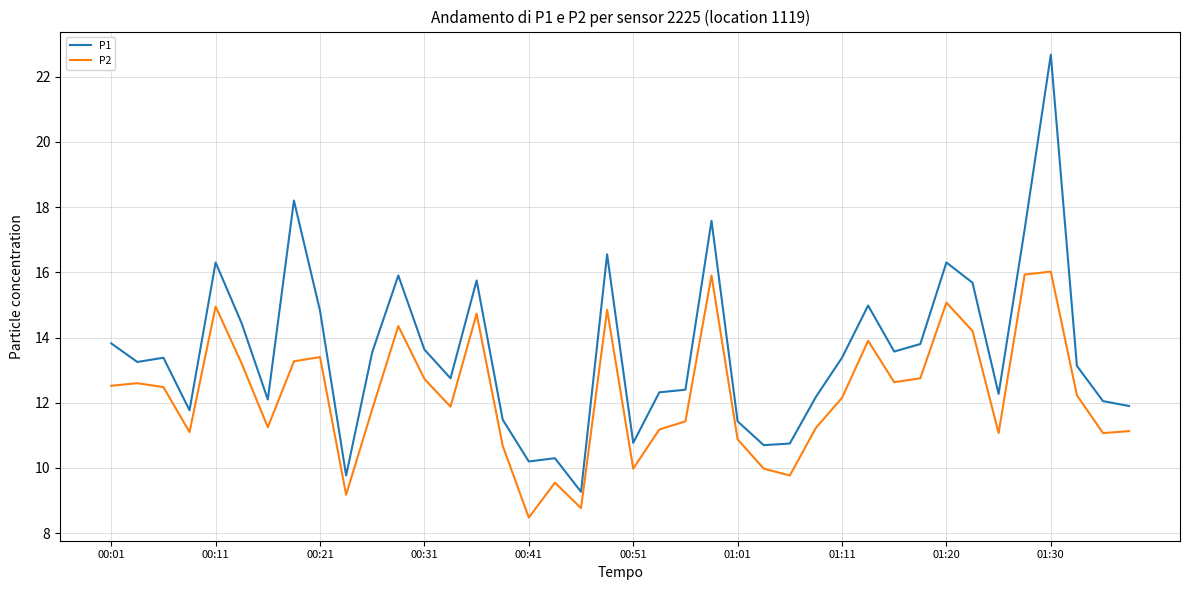

What is the difference between the maximum and minimum values in the P1 series?

13.4